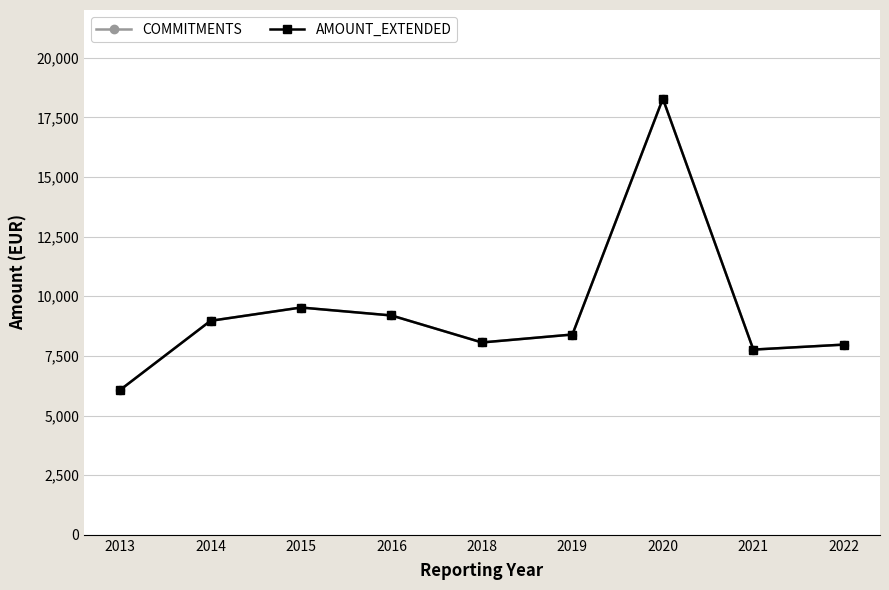

True or false: AMOUNT_EXTENDED and COMMITMENTS cross at least once.

False